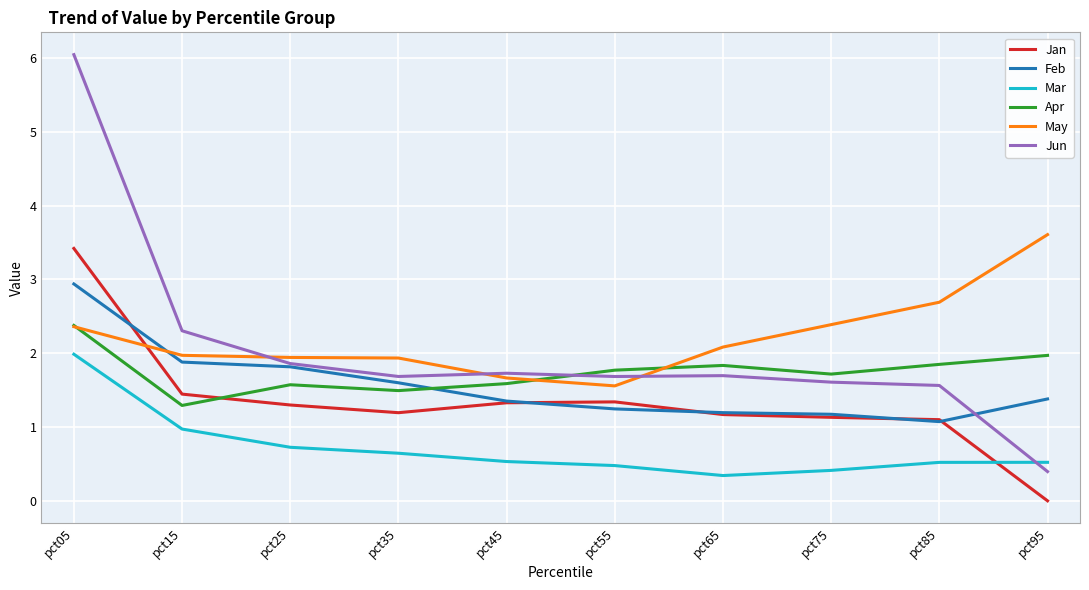

True or false: Mar and May cross at least once.

False